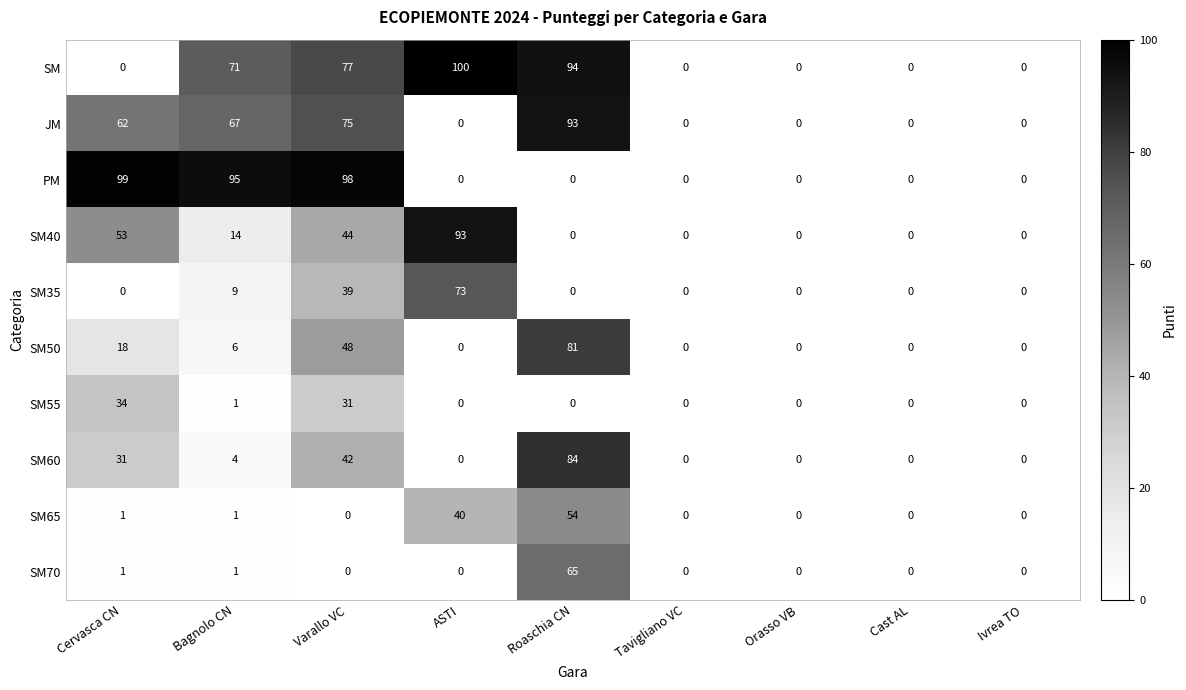

What is the difference between the maximum and minimum values in the SM35 series?

73